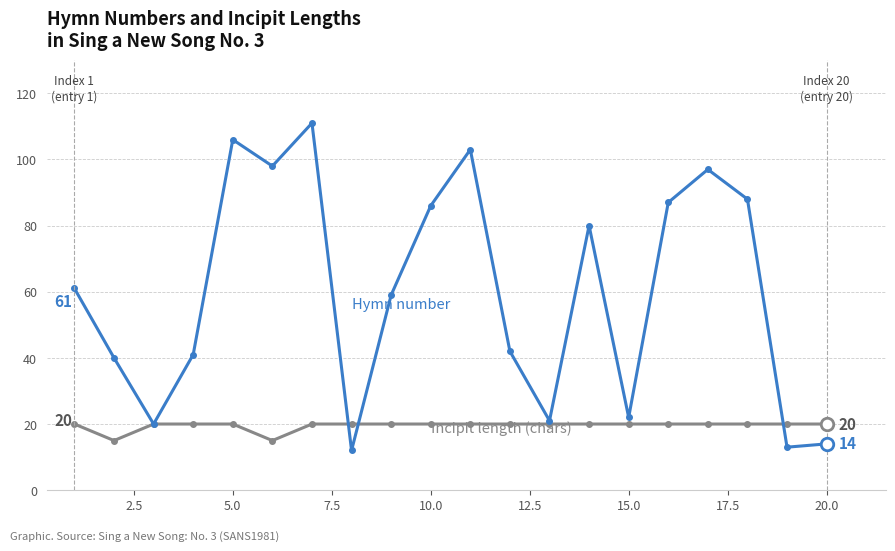

What is the smallest value displayed?

12